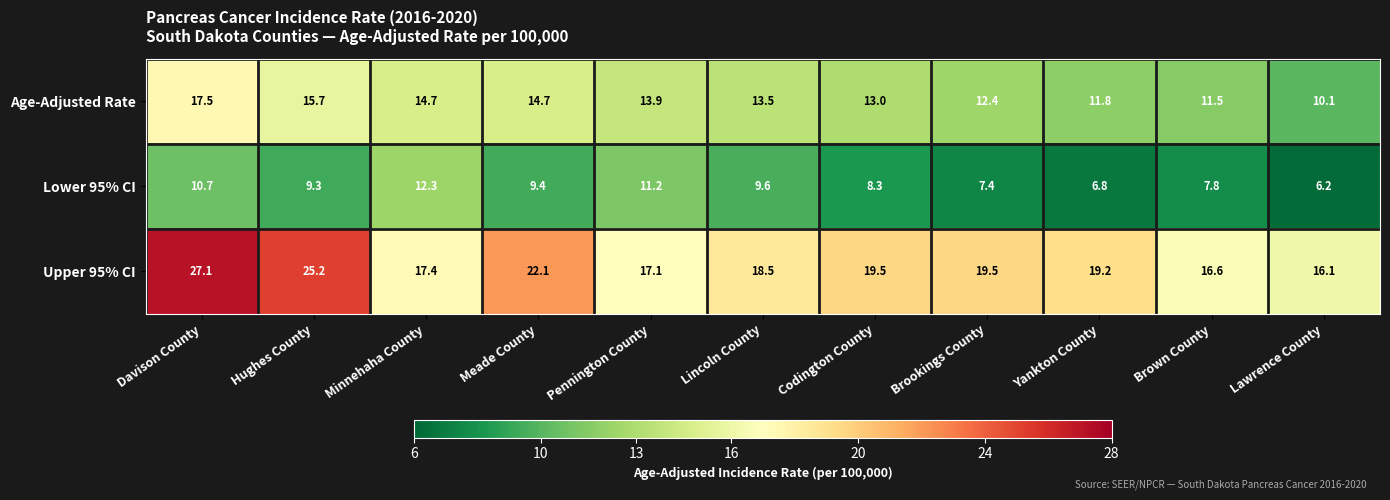

Rank the series by their average value, from lowest to highest.

Lower 95% CI, Age-Adjusted Rate, Upper 95% CI